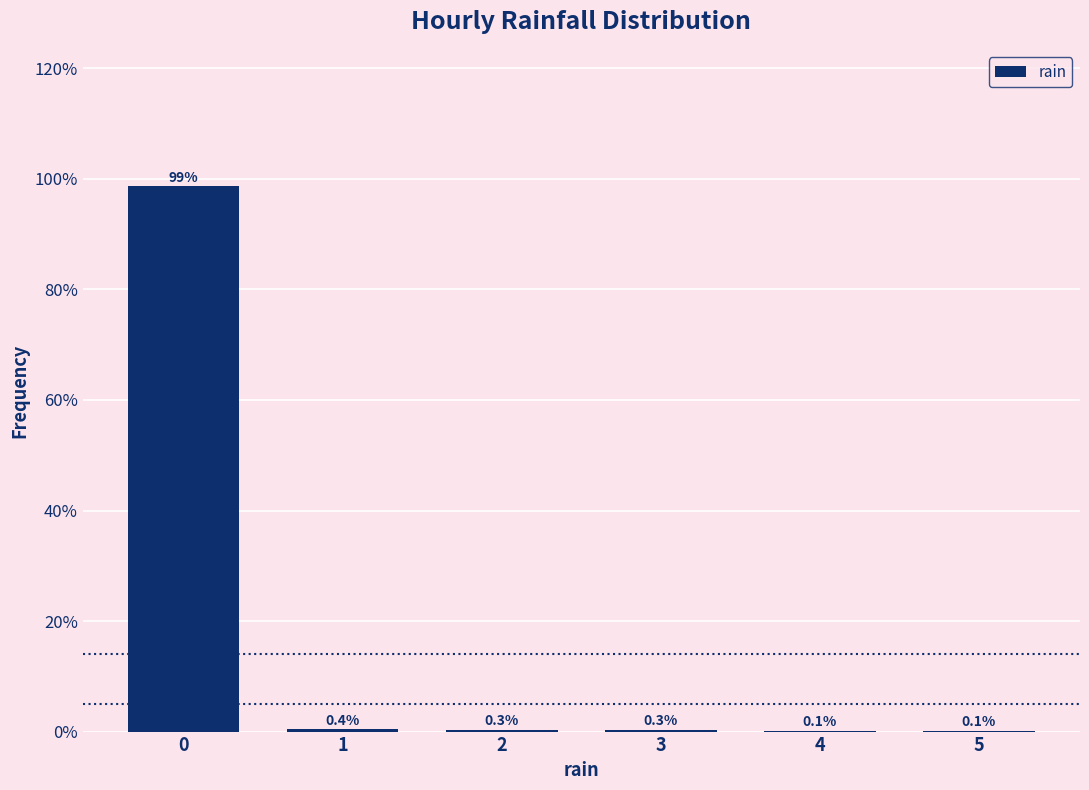

Reading left to right, transcribe all the data shown in this chart.

0=98.7	1=0.4	2=0.3	3=0.3	4=0.1	5=0.1